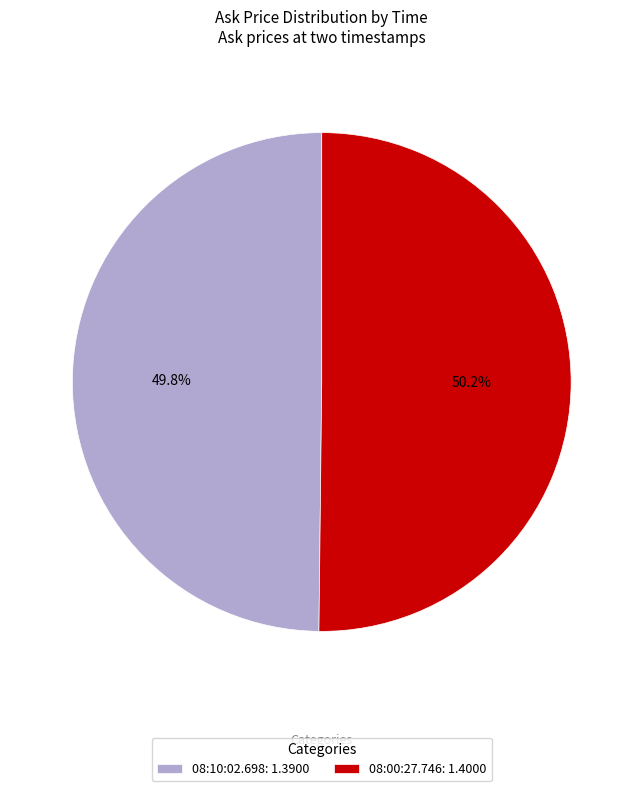

The 08:00:27.746 slice represents 60% of the pie. True or false?

False